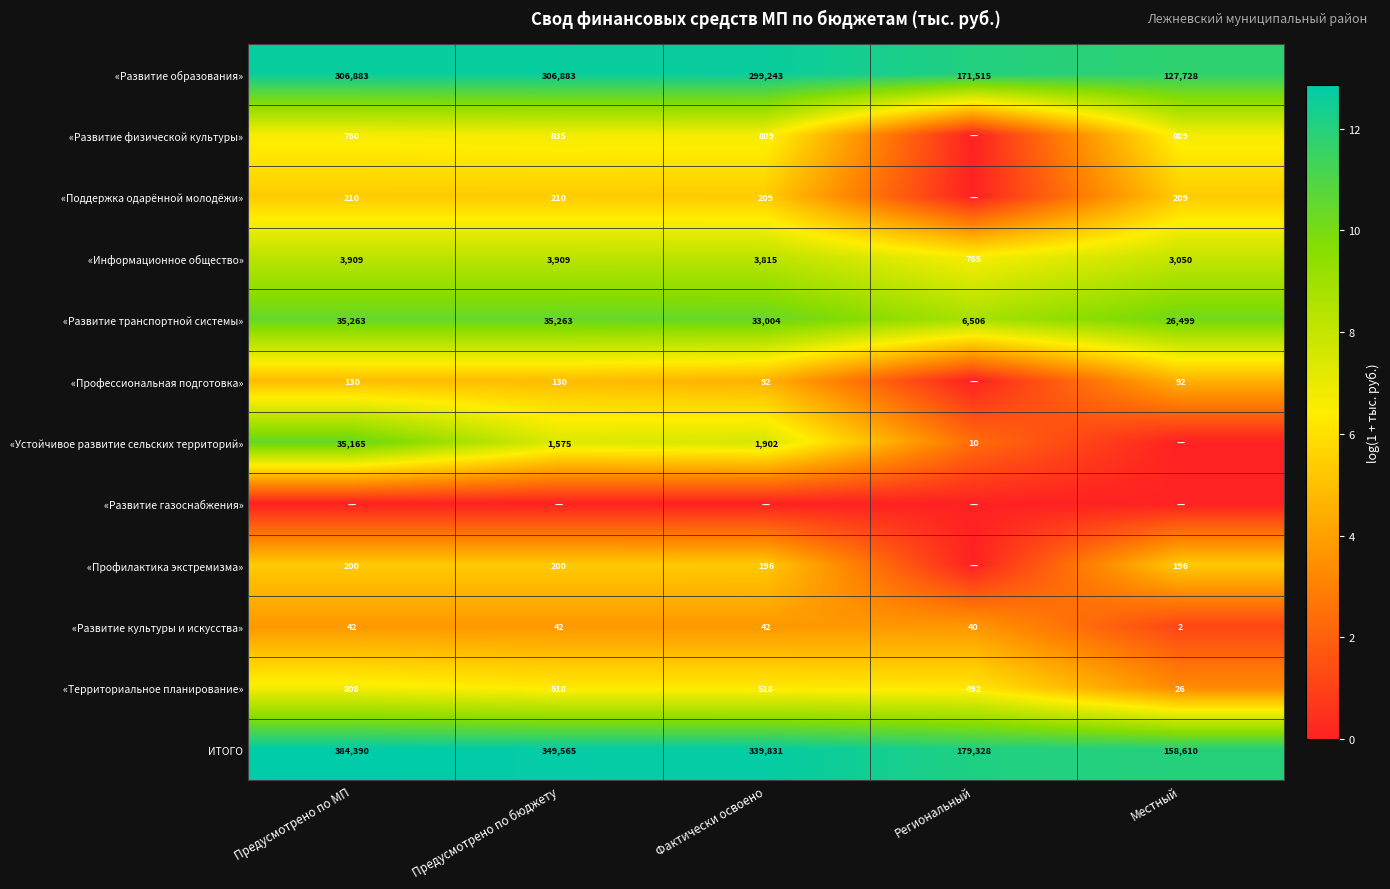

Is the value of ИТОГО at Региональный greater than the value of «Территориальное планирование» at Предусмотрено по МП?

Yes